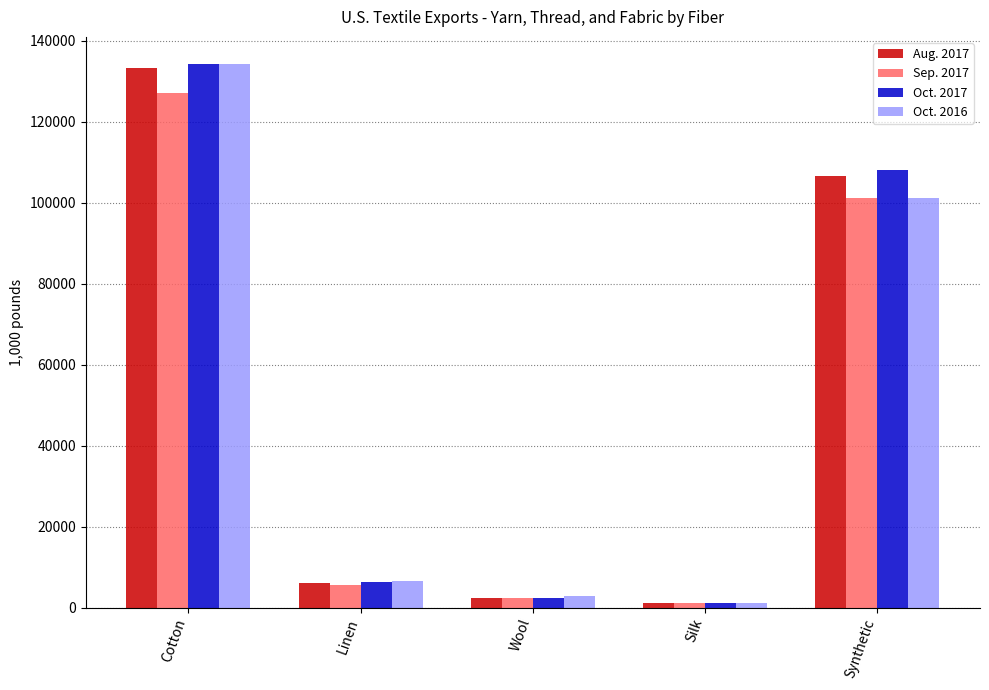

Reading right to left, list all the values displayed in this chart.

Aug. 2017: 106691.7	1081.4	2424.5	6164.6	133173.3
Sep. 2017: 101151.7	1073.8	2306.1	5637.4	126970.3
Oct. 2017: 107997.1	1110.9	2459.4	6394.4	134221.5
Oct. 2016: 101096.8	1204.0	2771.1	6671.1	134189.0